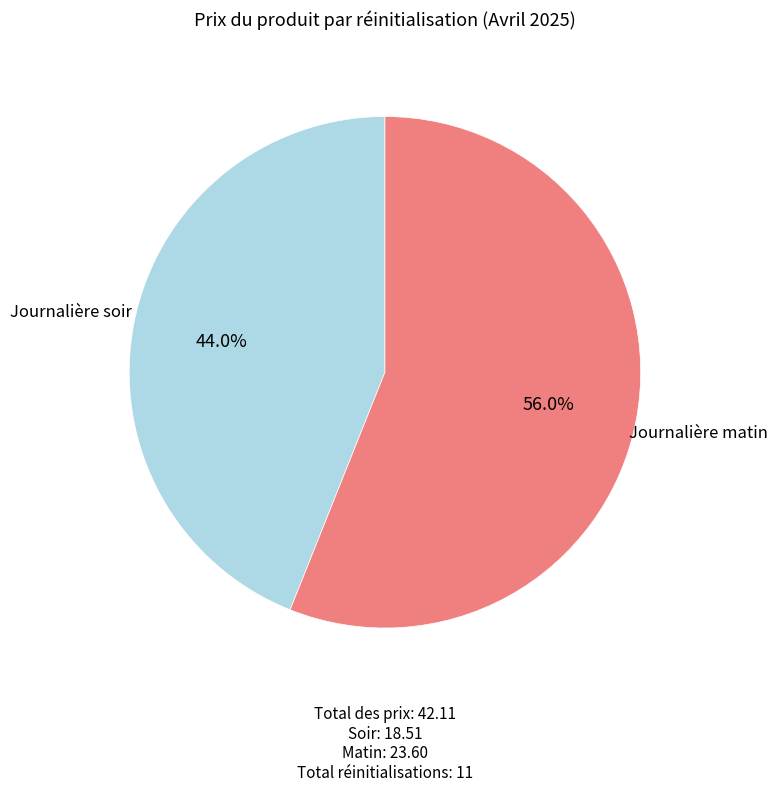

Is there a majority slice in this chart?

Yes